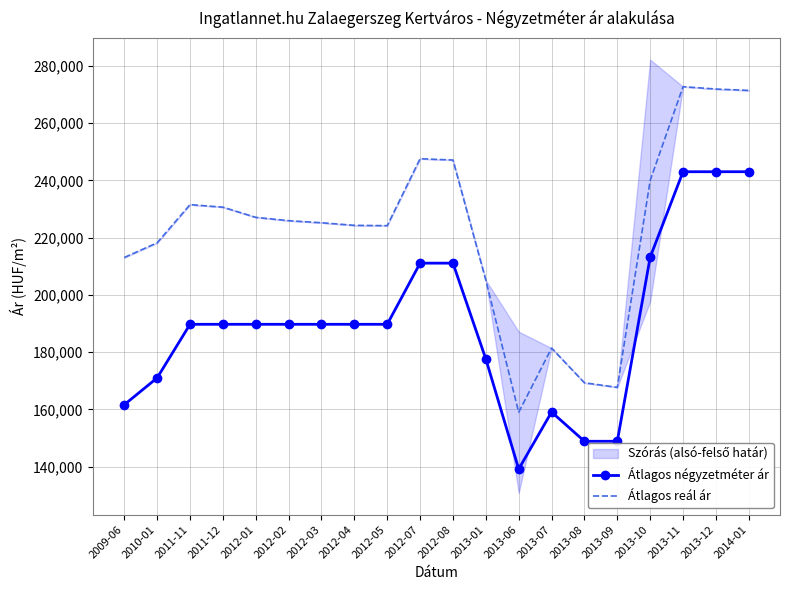

How many lines are shown in the chart?

2